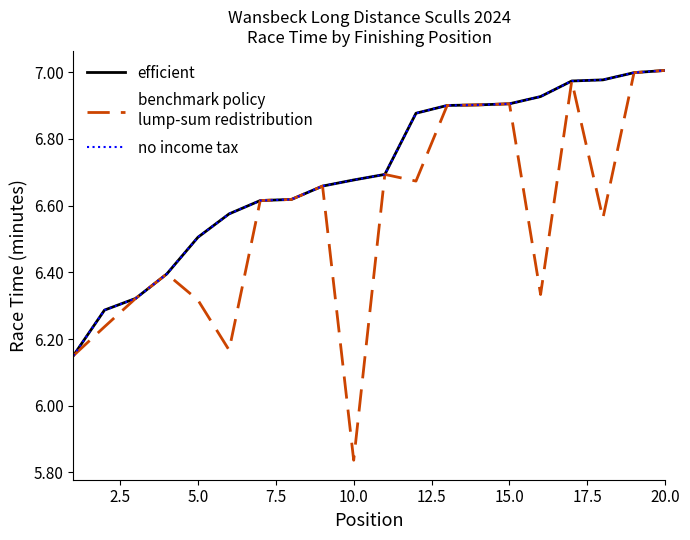

Does the chart have visible grid lines?

No